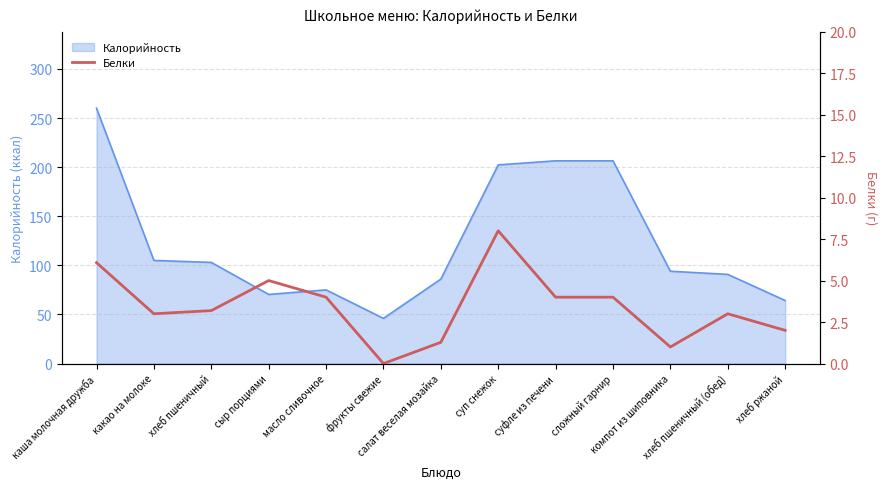

What is the minimum value for Калорийность?

46.0